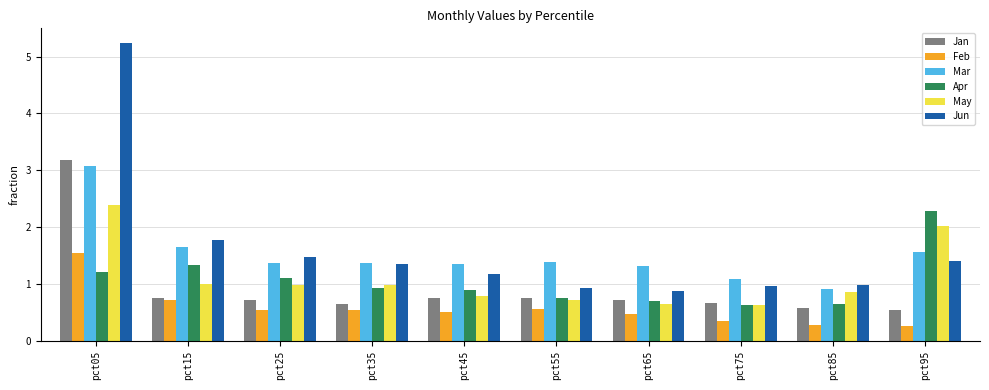

Which series has the largest range (max minus min)?

Jun